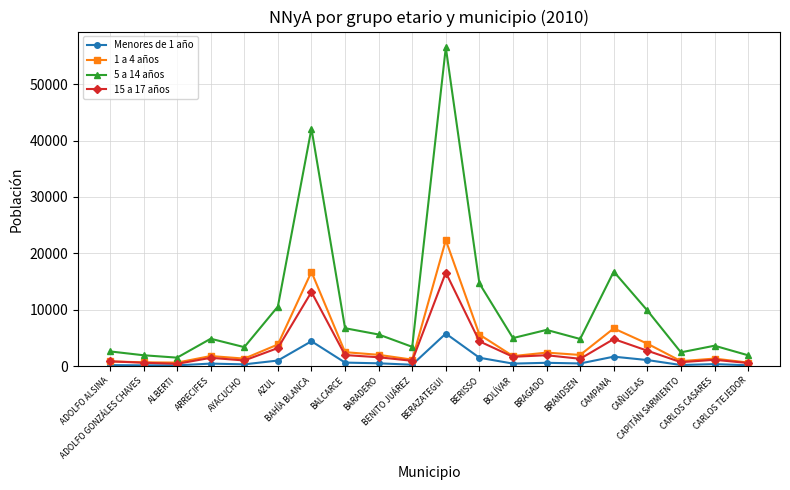

What is the maximum value for 1 a 4 años?

22346